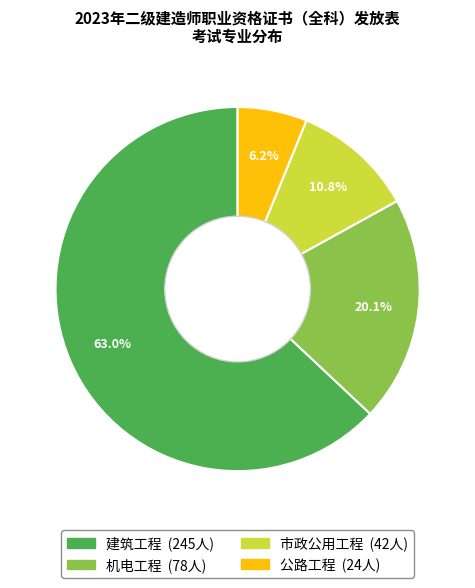

Rank the categories by value from lowest to highest.

公路工程, 市政公用工程, 机电工程, 建筑工程